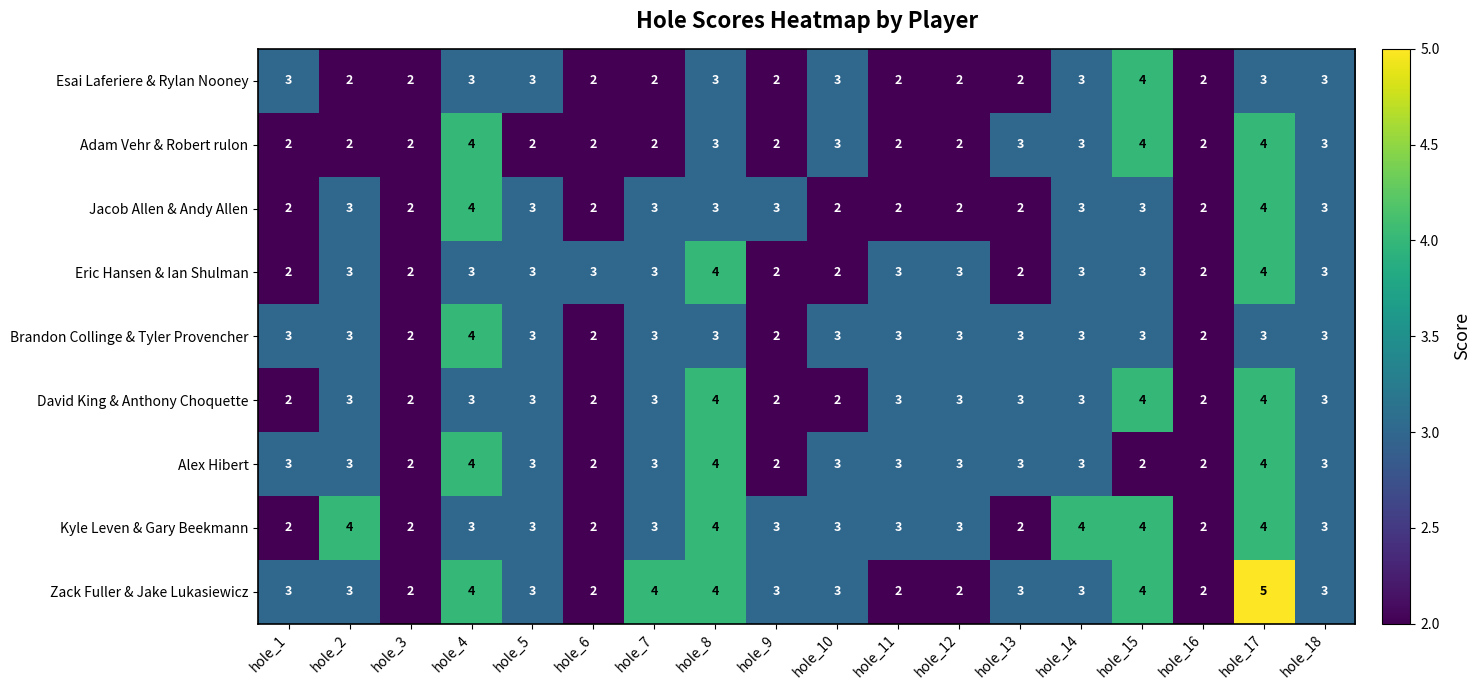

Which series has the largest range (max minus min)?

Zack Fuller & Jake Lukasiewicz